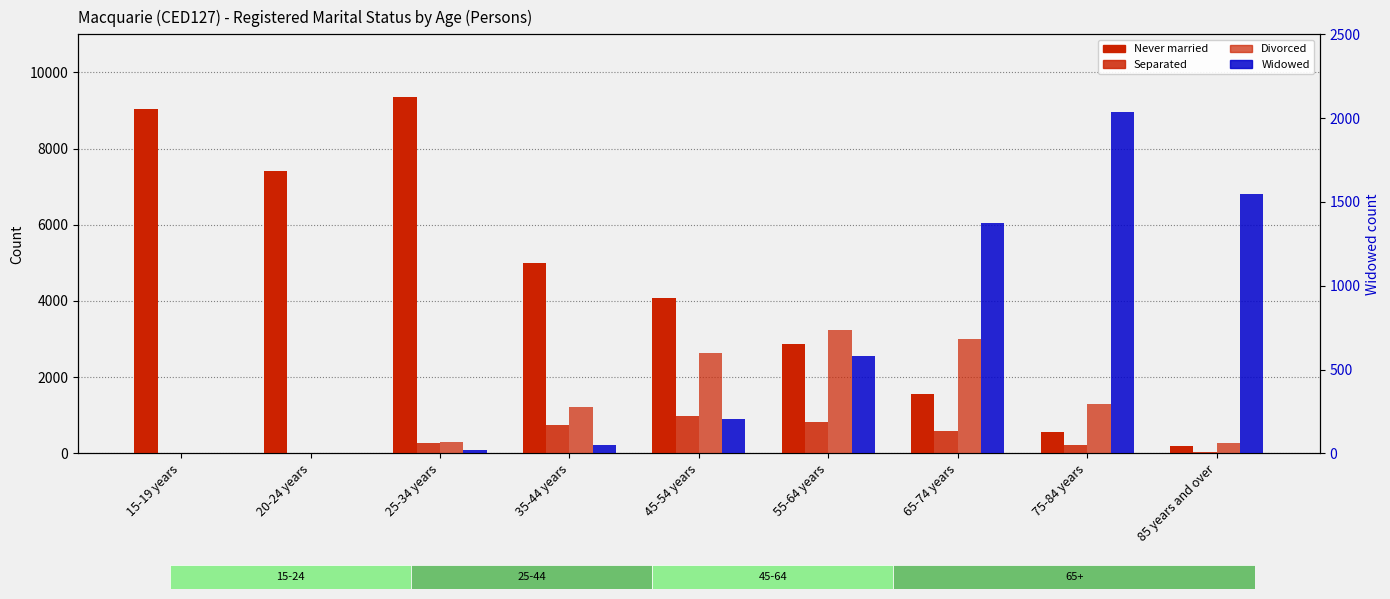

What is the greatest value displayed?

9352